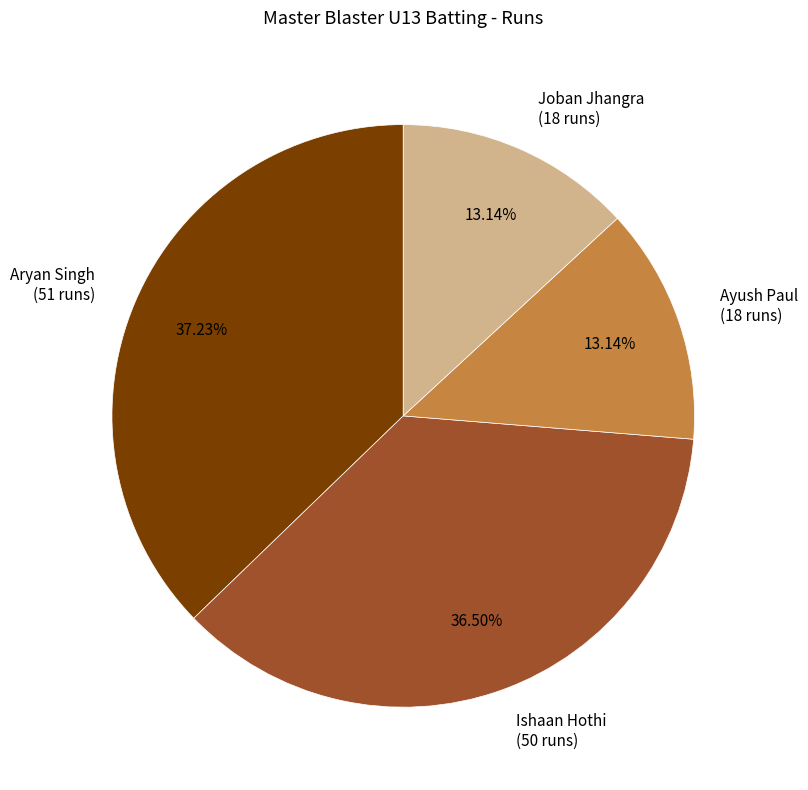

Is there a majority slice in this chart?

No